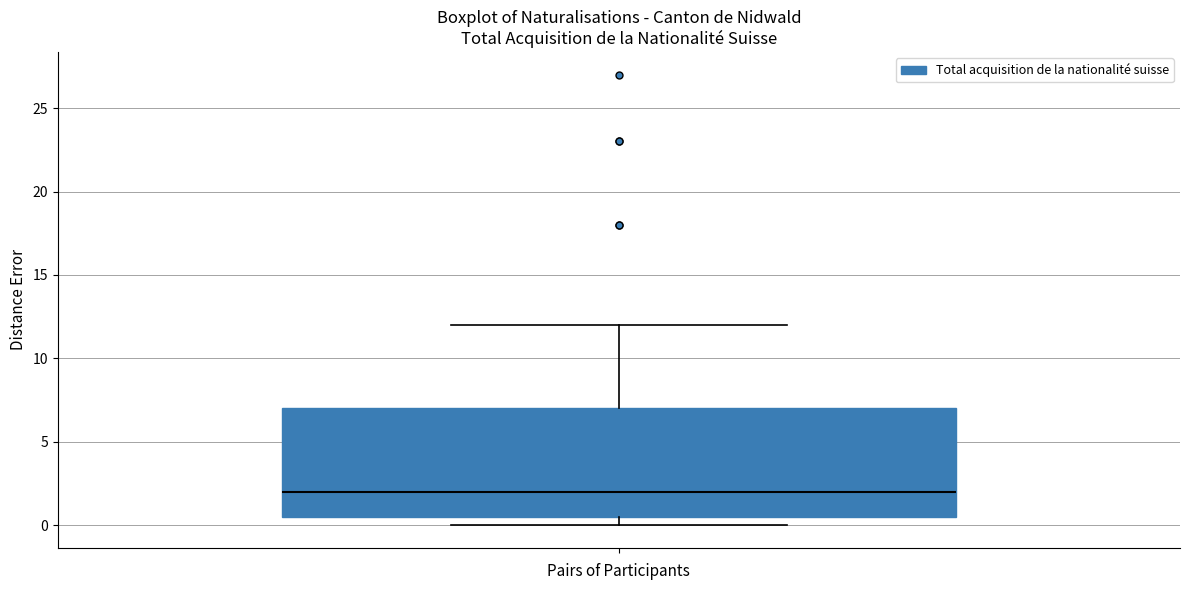

Read this box plot against the y-axis: the position of the median line, the range covered by the box, and the ends of both whiskers. The values are not printed on the chart, so give them approximately, as read against the axis.

median 2.0, box 0.5 to 7.0, whiskers 0.0 to 12.0